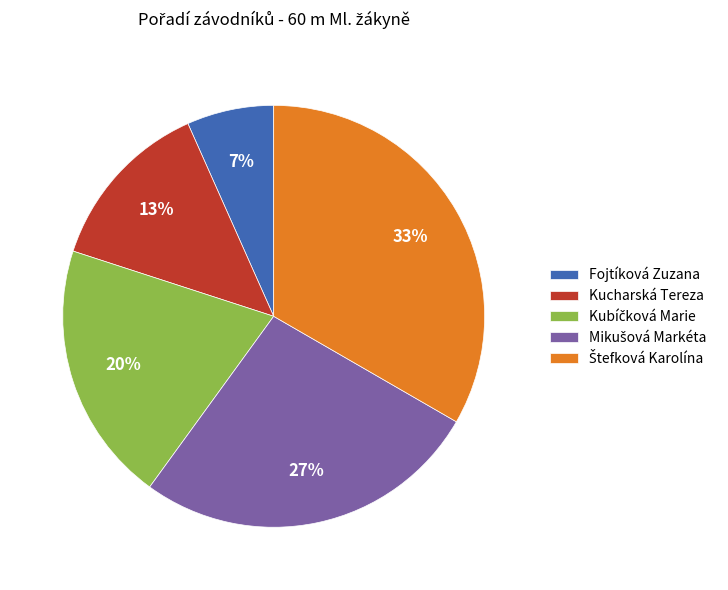

To the nearest percent, what percentage of the pie is Fojtíková Zuzana?

7%